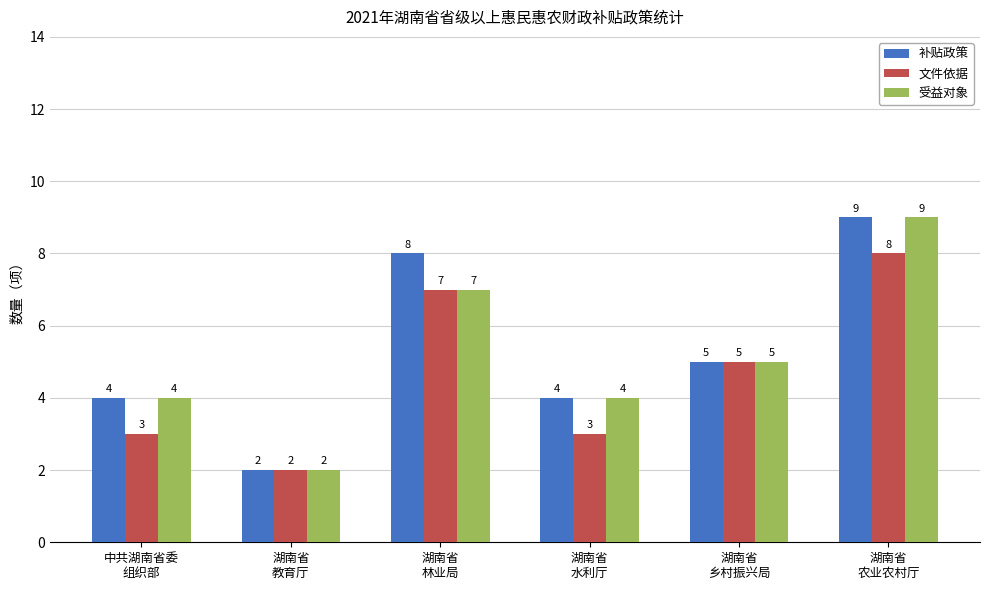

Rank the series by their average value, from highest to lowest.

补贴政策, 受益对象, 文件依据